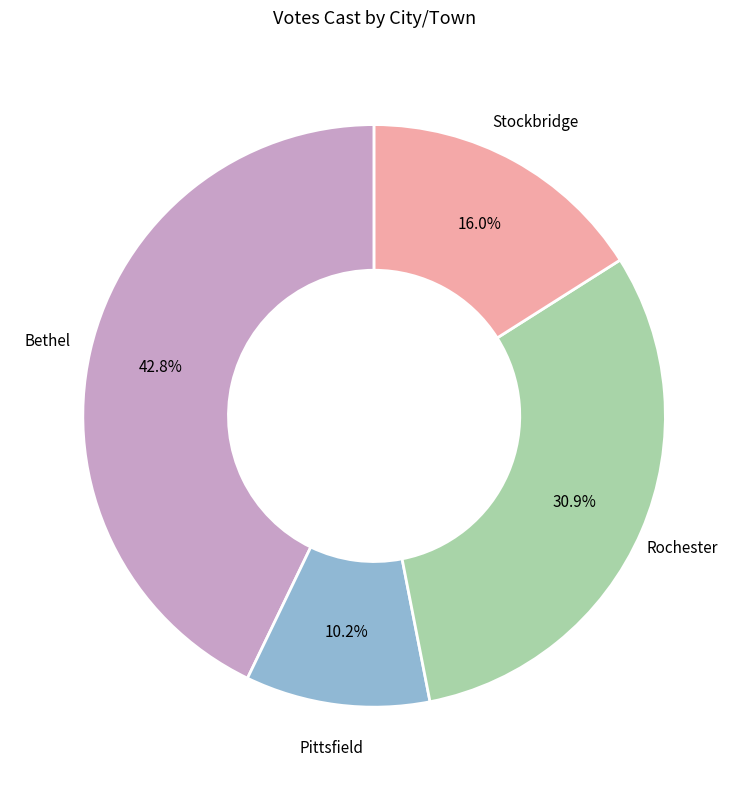

Does any single category account for the majority?

No